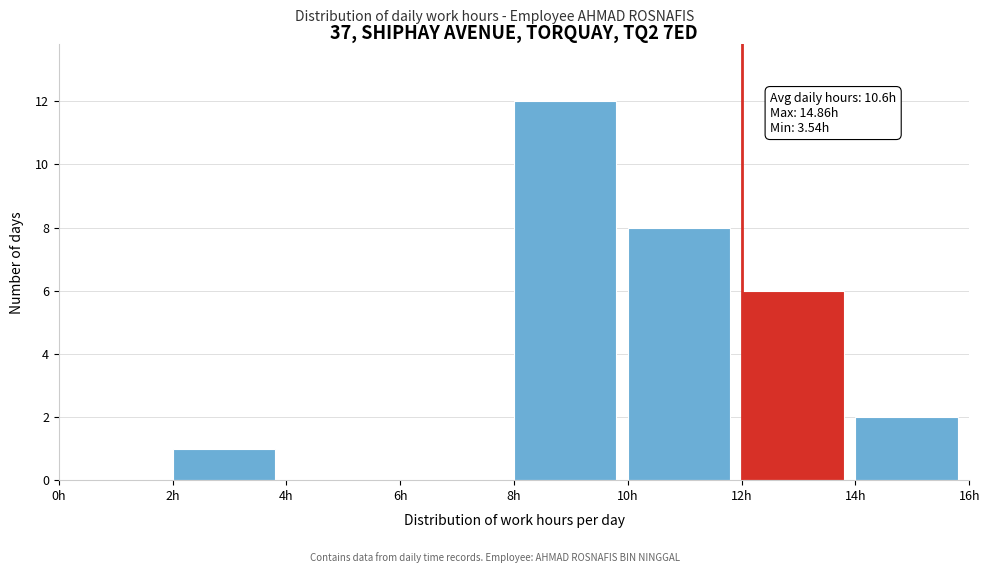

Over which range of the x-axis is the bar tallest?

8 to 10